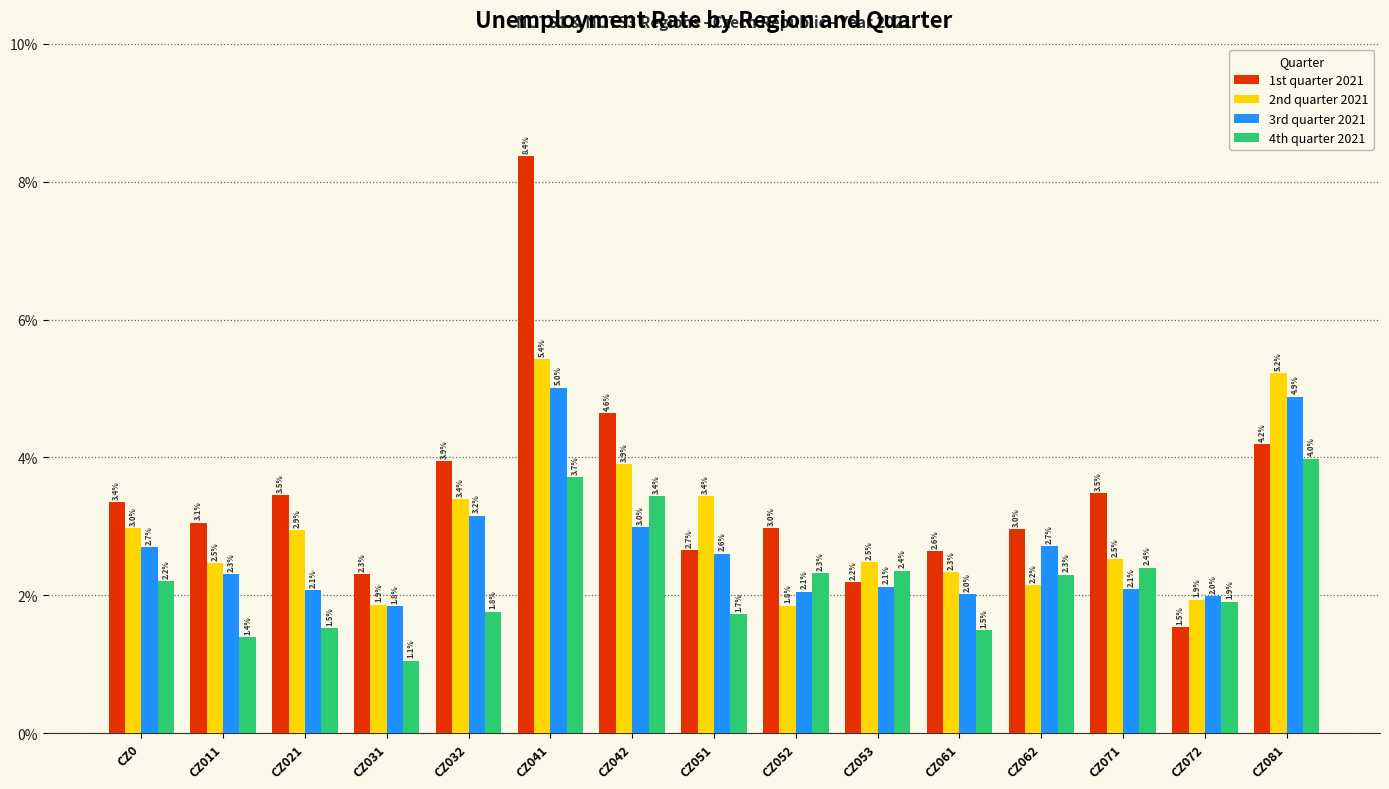

Reading left to right, transcribe all the data shown in this chart.

1st quarter 2021: CZ0=3.4	CZ011=3.1	CZ021=3.5	CZ031=2.3	CZ032=3.9	CZ041=8.4	CZ042=4.6	CZ051=2.7	CZ052=3.0	CZ053=2.2	CZ061=2.6	CZ062=3.0	CZ071=3.5	CZ072=1.5	CZ081=4.2
2nd quarter 2021: CZ0=3.0	CZ011=2.5	CZ021=2.9	CZ031=1.9	CZ032=3.4	CZ041=5.4	CZ042=3.9	CZ051=3.4	CZ052=1.8	CZ053=2.5	CZ061=2.3	CZ062=2.2	CZ071=2.5	CZ072=1.9	CZ081=5.2
3rd quarter 2021: CZ0=2.7	CZ011=2.3	CZ021=2.1	CZ031=1.8	CZ032=3.2	CZ041=5.0	CZ042=3.0	CZ051=2.6	CZ052=2.1	CZ053=2.1	CZ061=2.0	CZ062=2.7	CZ071=2.1	CZ072=2.0	CZ081=4.9
4th quarter 2021: CZ0=2.2	CZ011=1.4	CZ021=1.5	CZ031=1.1	CZ032=1.8	CZ041=3.7	CZ042=3.4	CZ051=1.7	CZ052=2.3	CZ053=2.4	CZ061=1.5	CZ062=2.3	CZ071=2.4	CZ072=1.9	CZ081=4.0